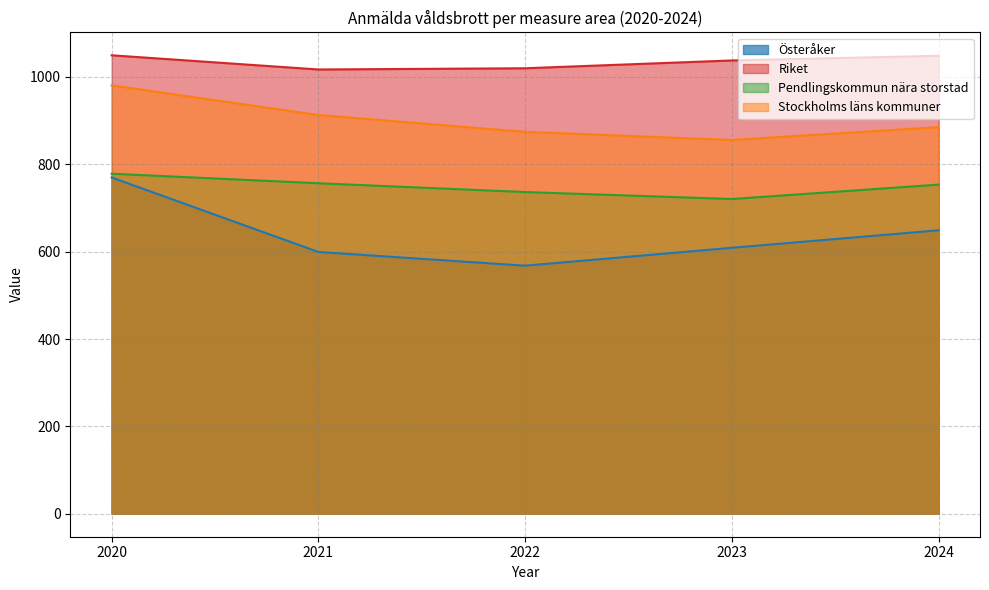

True or false: Österåker has a value of 828.1 at 2022.

False